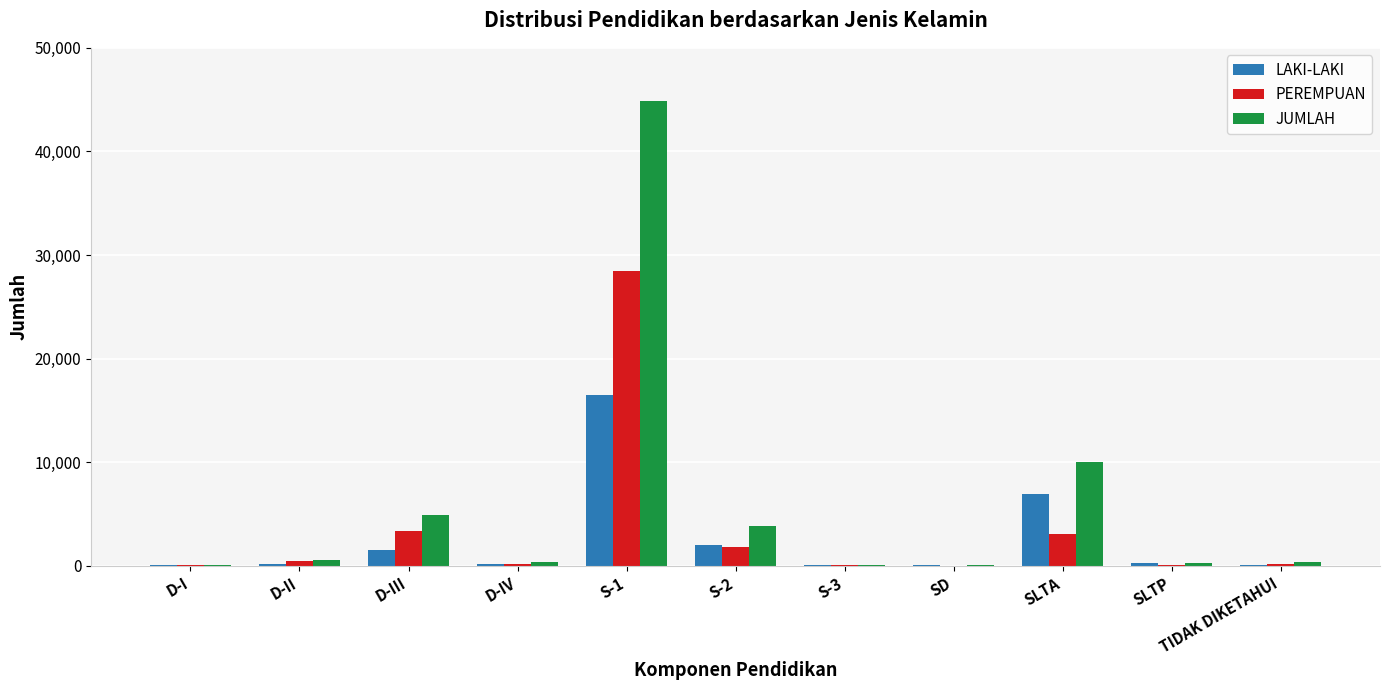

Count the number of categories in the chart.

11